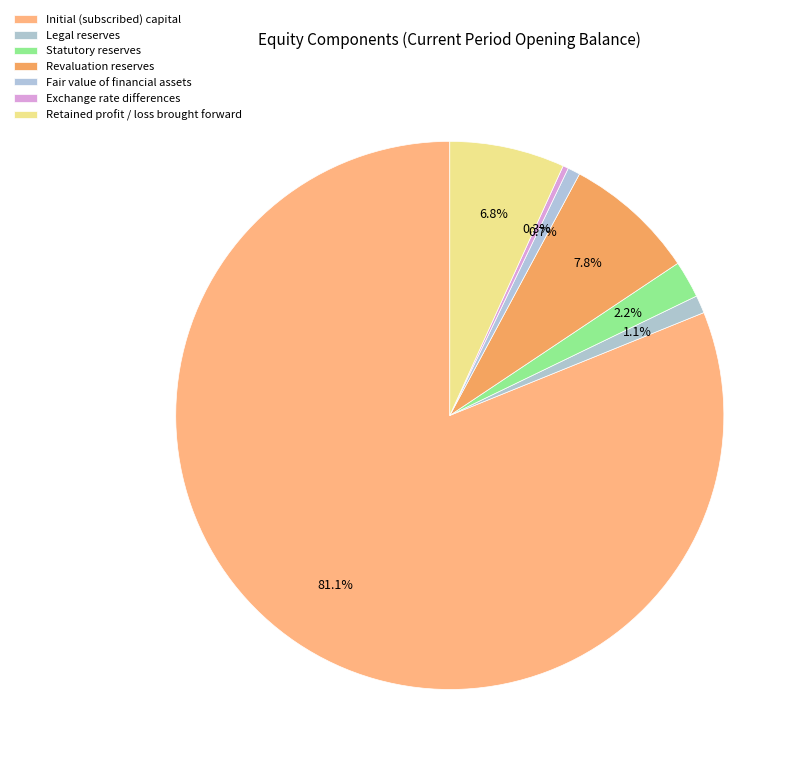

To the nearest percent, what portion does Statutory reserves represent?

2%